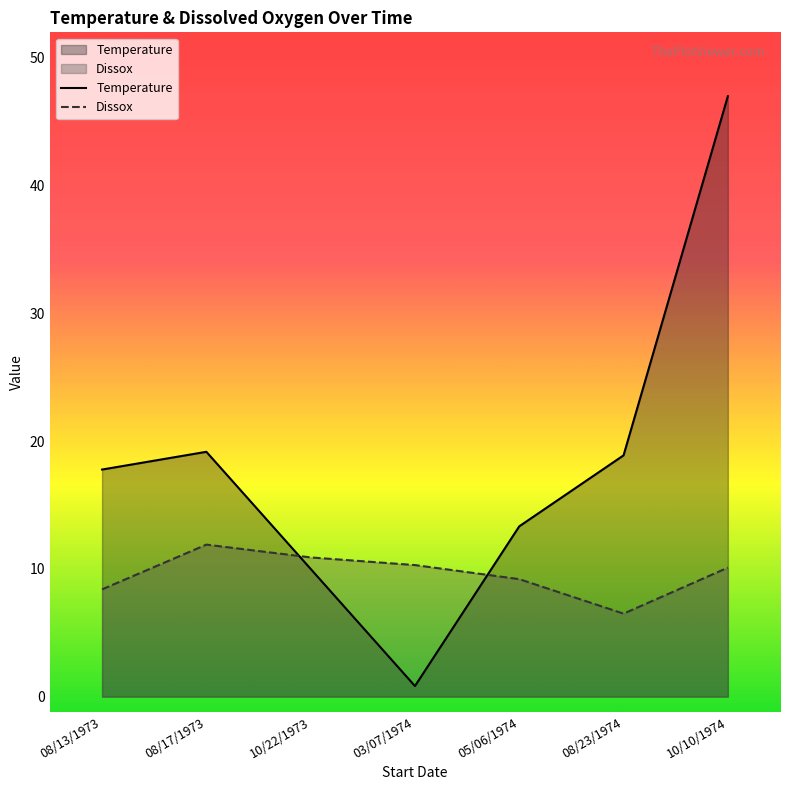

Between 08/17/1973 and 03/07/1974, which is larger?

08/17/1973